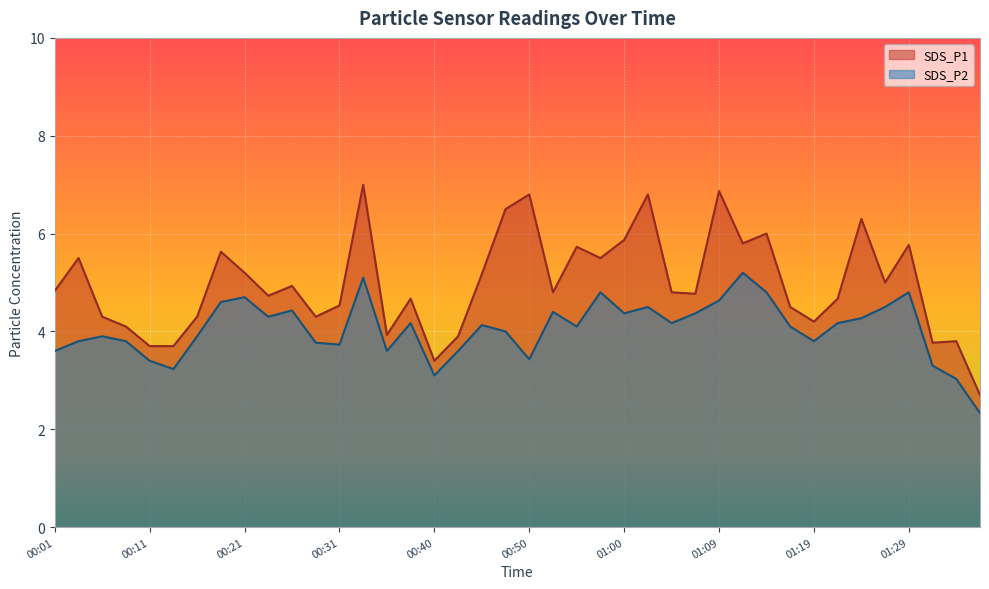

Does the chart display data point markers on the line(s)?

No